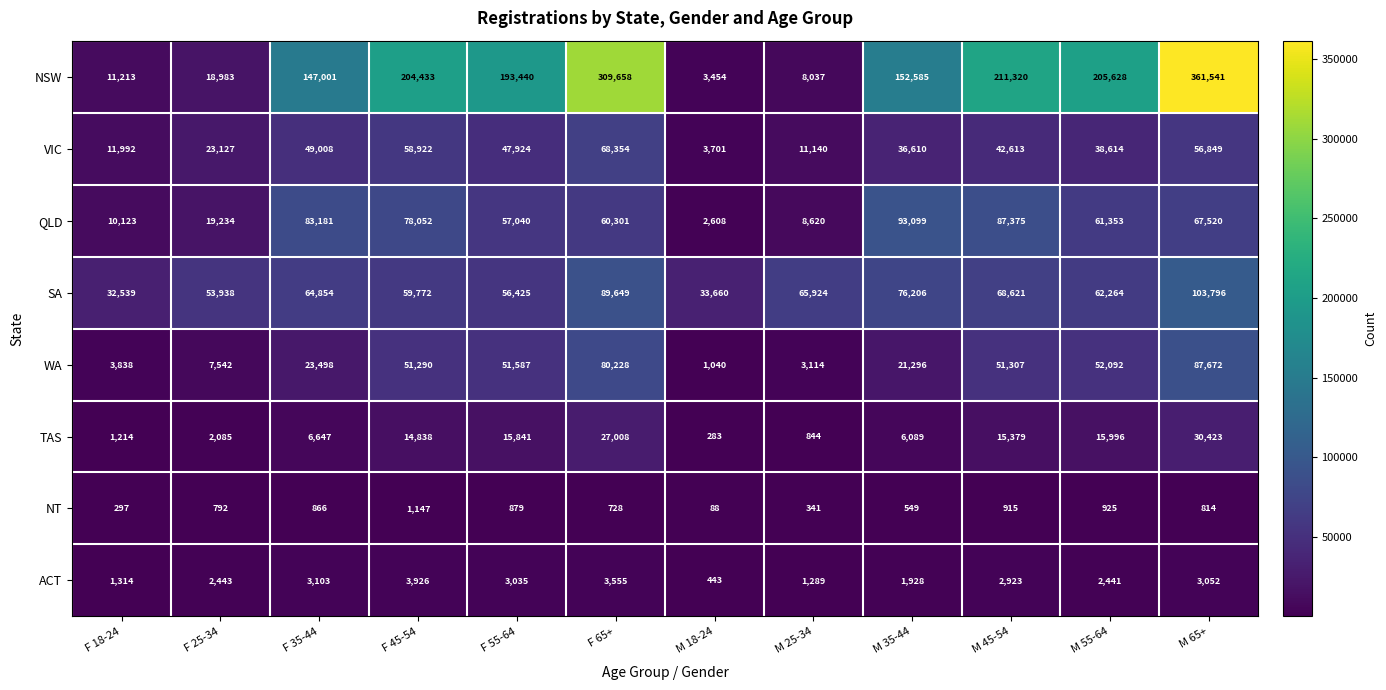

True or false: VIC has a value of 78168 at M 65+.

False